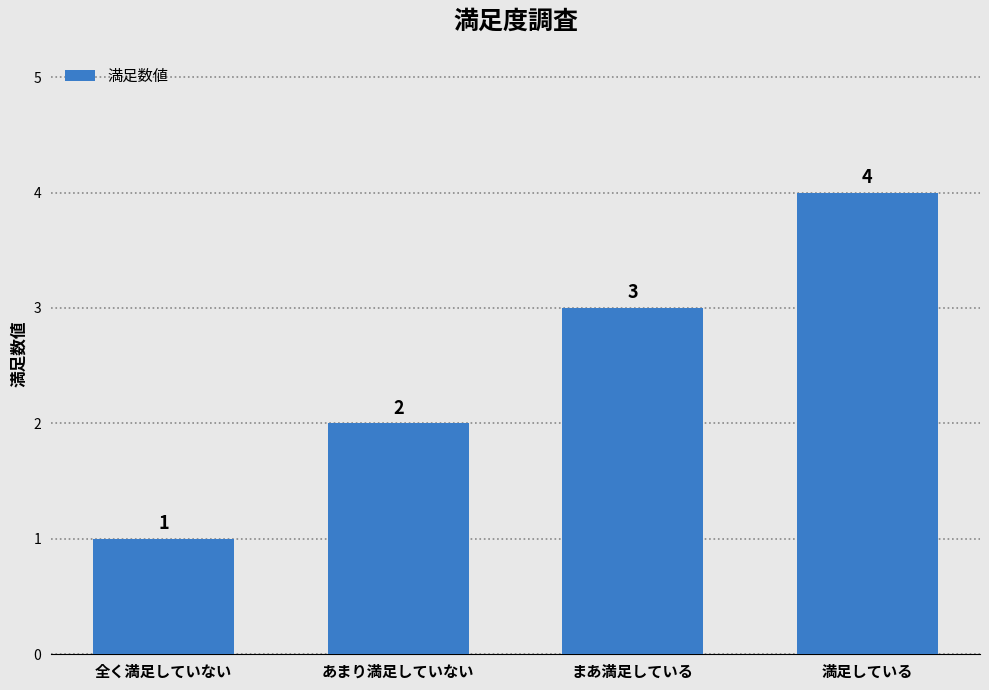

True or false: the data shows 7 at 満足している.

False